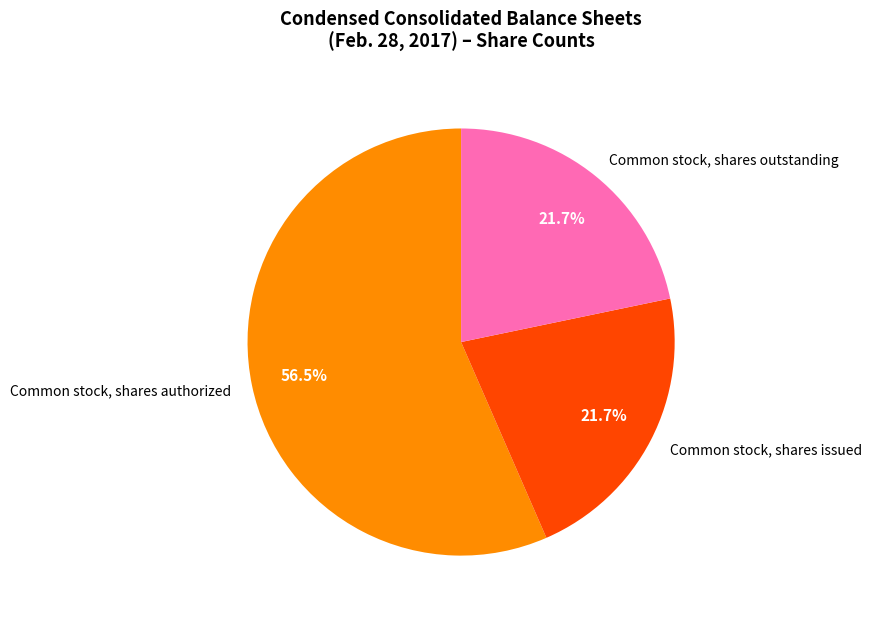

What is the largest slice in the pie chart?

Common stock, shares authorized